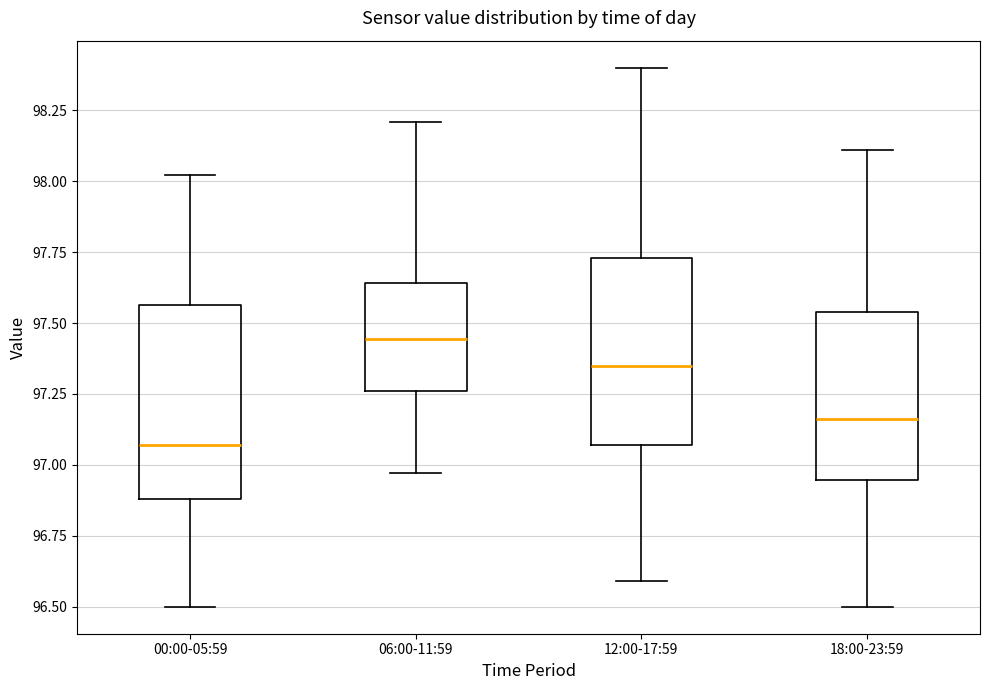

Reading left to right, transcribe this box plot: for each box, give where its median line is, the range the box spans, and where its two whiskers end, as read against the y-axis. The values are not printed on the chart, so give them approximately, as read against the axis.

00:00-05:59: median 97.05, box 96.90 to 97.55, whiskers 96.50 to 98.00
06:00-11:59: median 97.45, box 97.25 to 97.65, whiskers 96.95 to 98.20
12:00-17:59: median 97.35, box 97.05 to 97.75, whiskers 96.60 to 98.40
18:00-23:59: median 97.15, box 96.95 to 97.55, whiskers 96.50 to 98.10